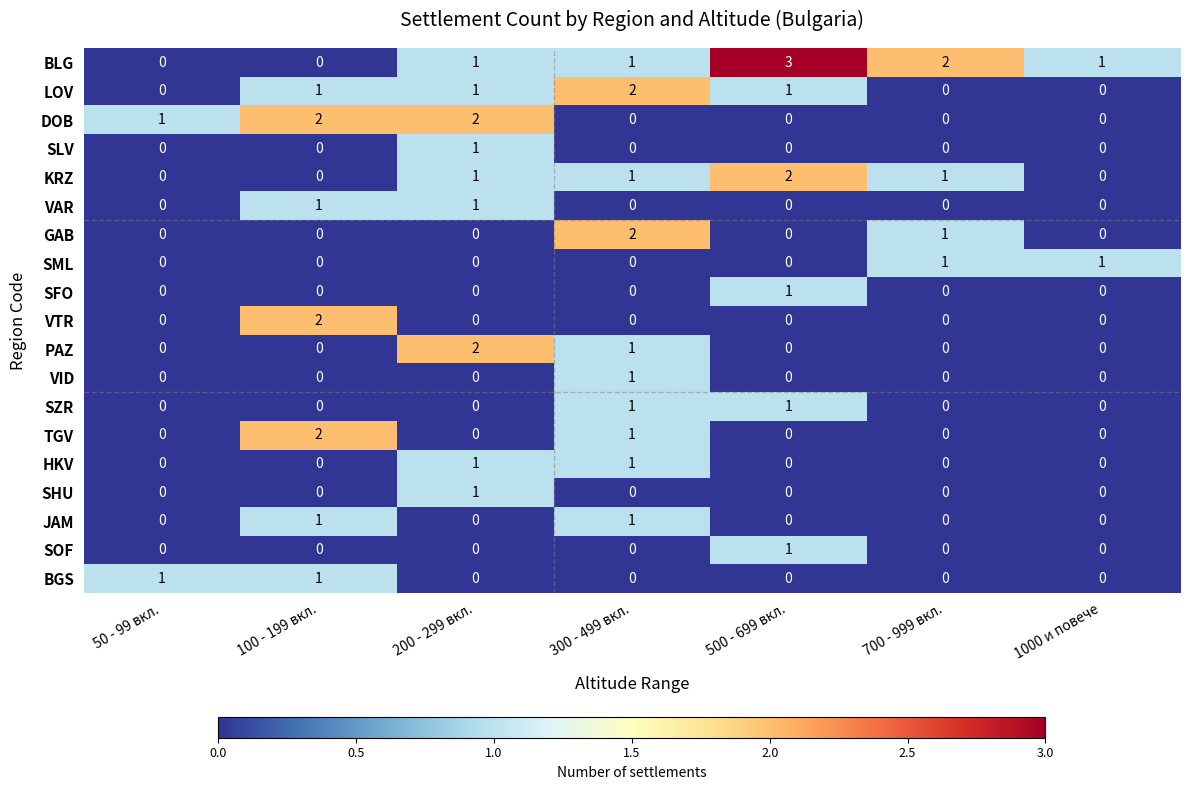

At which label does GAB reach its peak?

300 - 499 вкл.